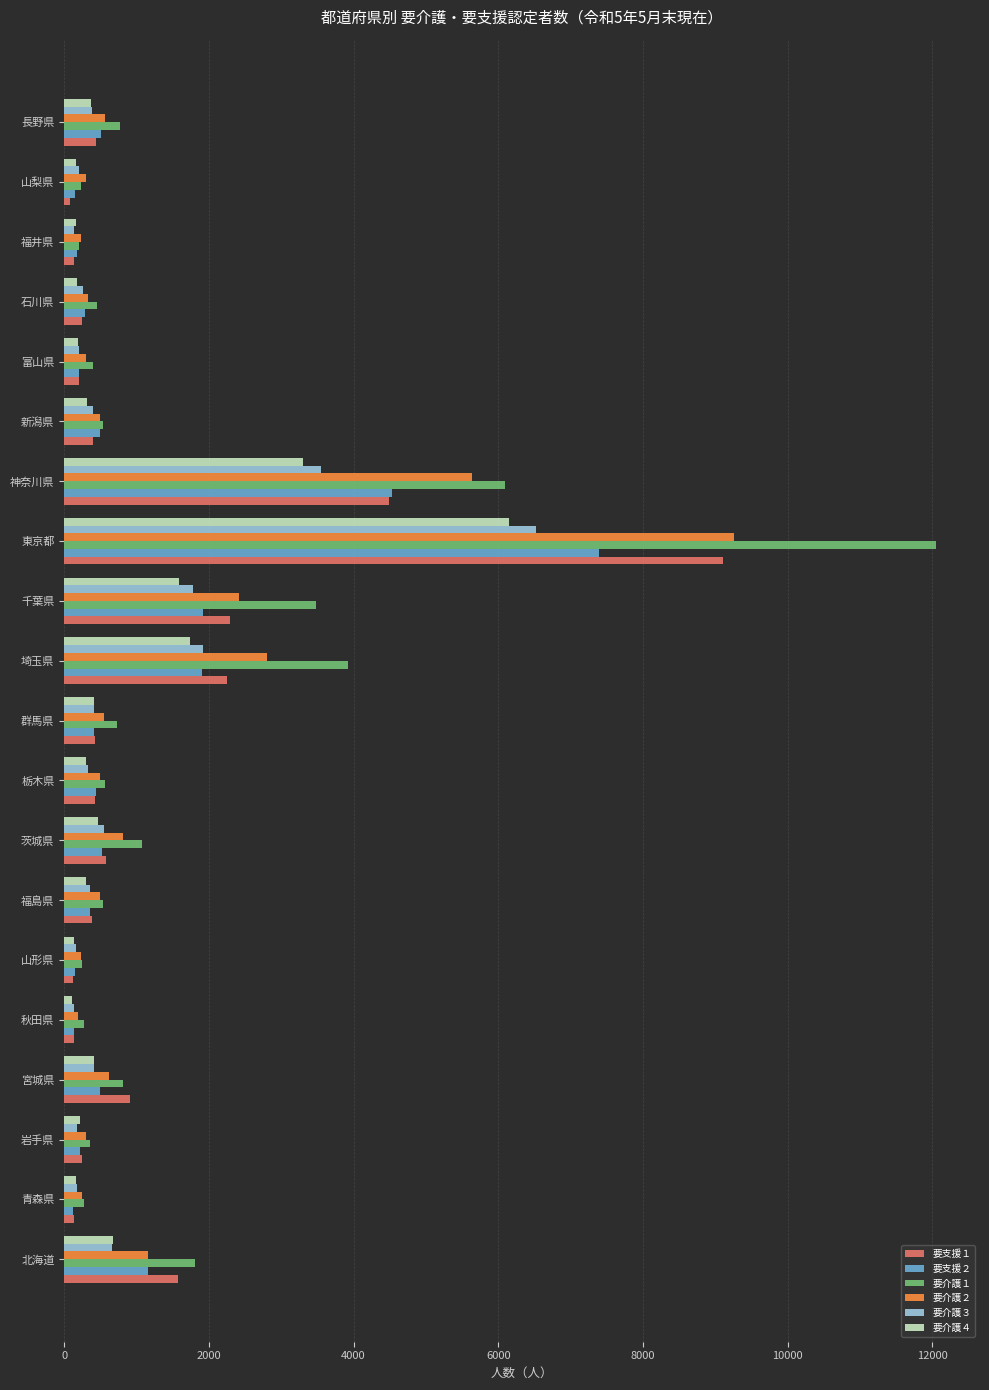

What is the greatest value displayed?

12056